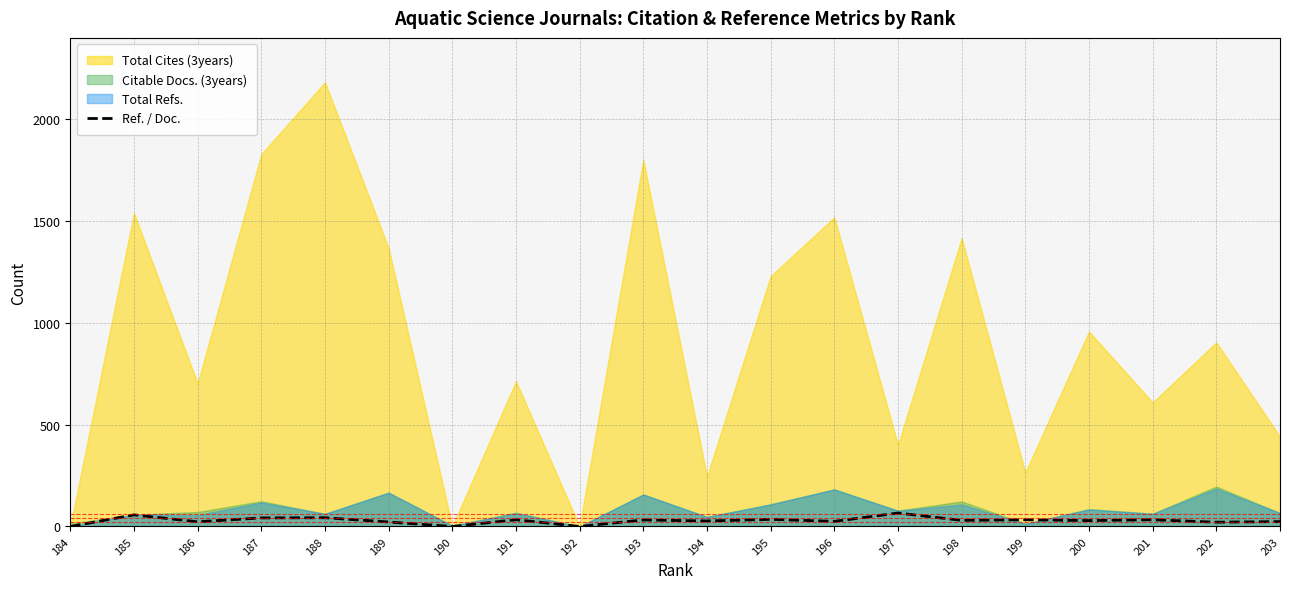

At which category does the chart reach its minimum across all series?

184